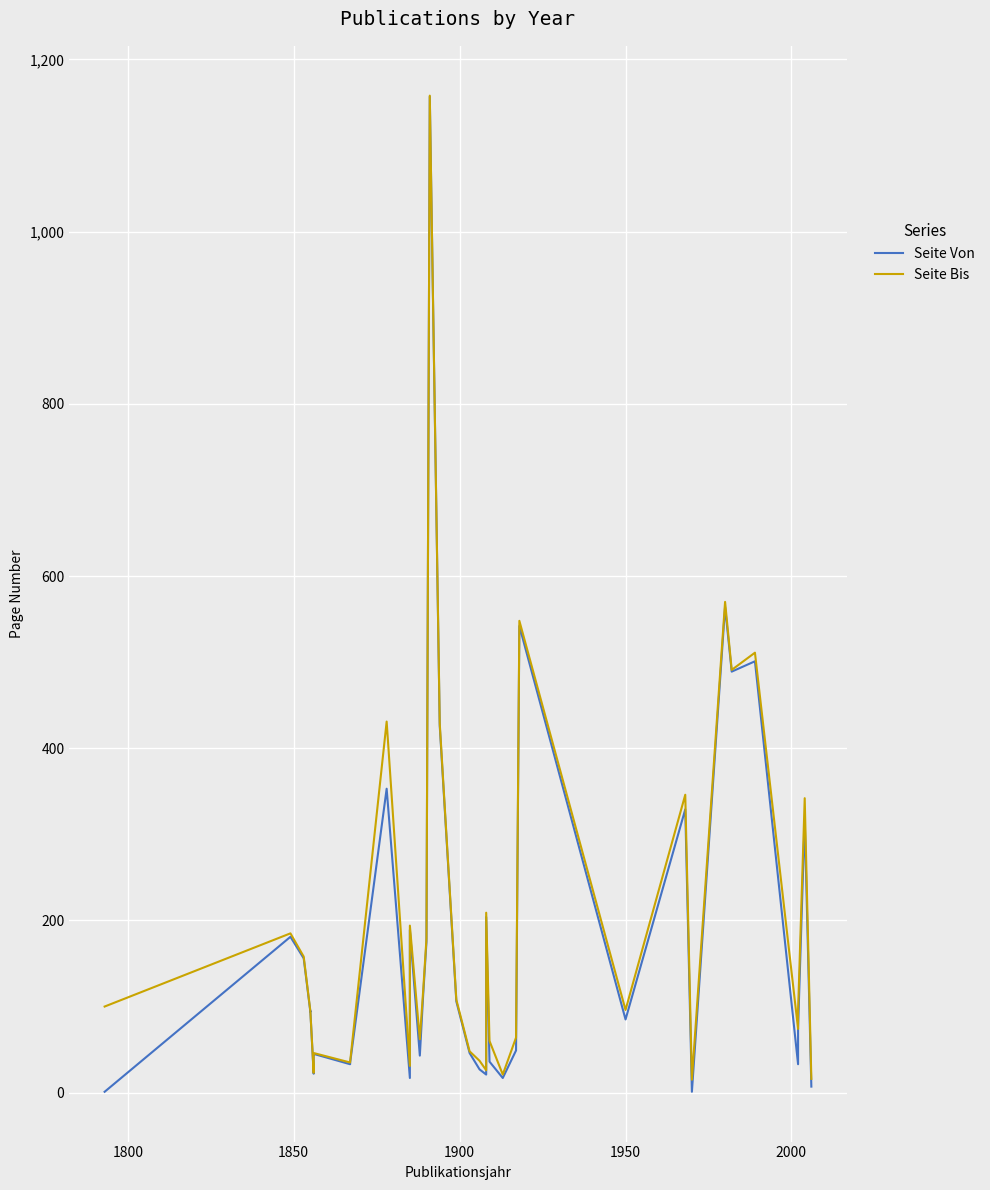

Reading right to left, list all the values displayed in this chart.

Seite Von: 7	318	75	33	501	489	564	1	329	85	542	49	17	36	204	21	27	46	106	426	1157	175	113	43	189	17	353	35	33	45	44	23	22	95	94	156	181	1
Seite Bis: 16	342	95	74	511	491	570	15	346	96	548	64	21	60	209	26	37	48	108	429	1158	179	118	62	194	31	431	36	35	46	45	24	23	95	95	158	185	100